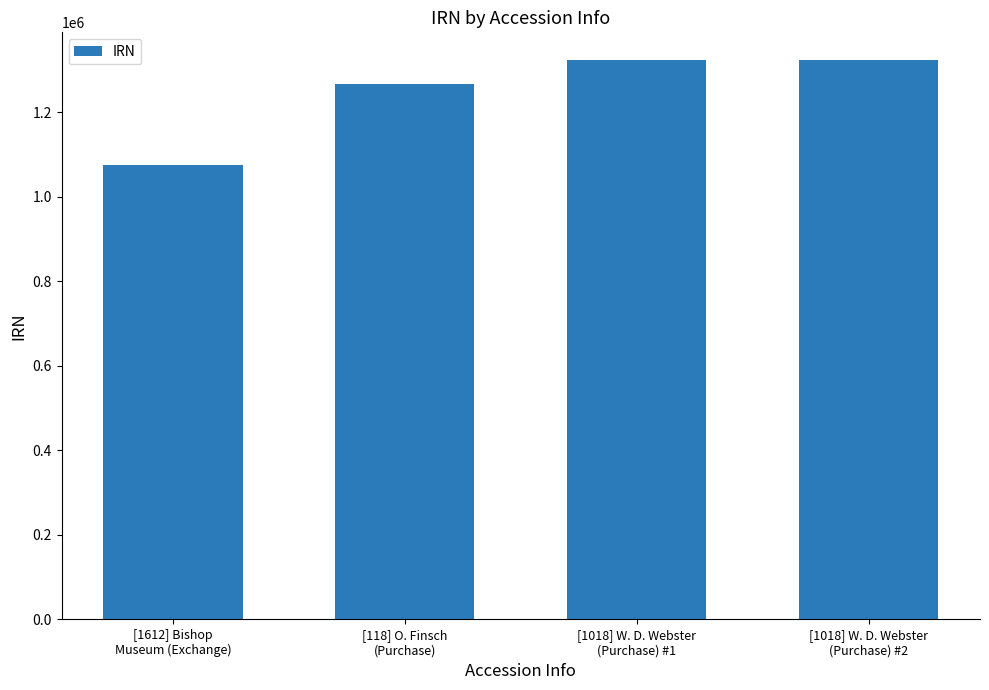

What is the maximum value shown in the chart?

1323084